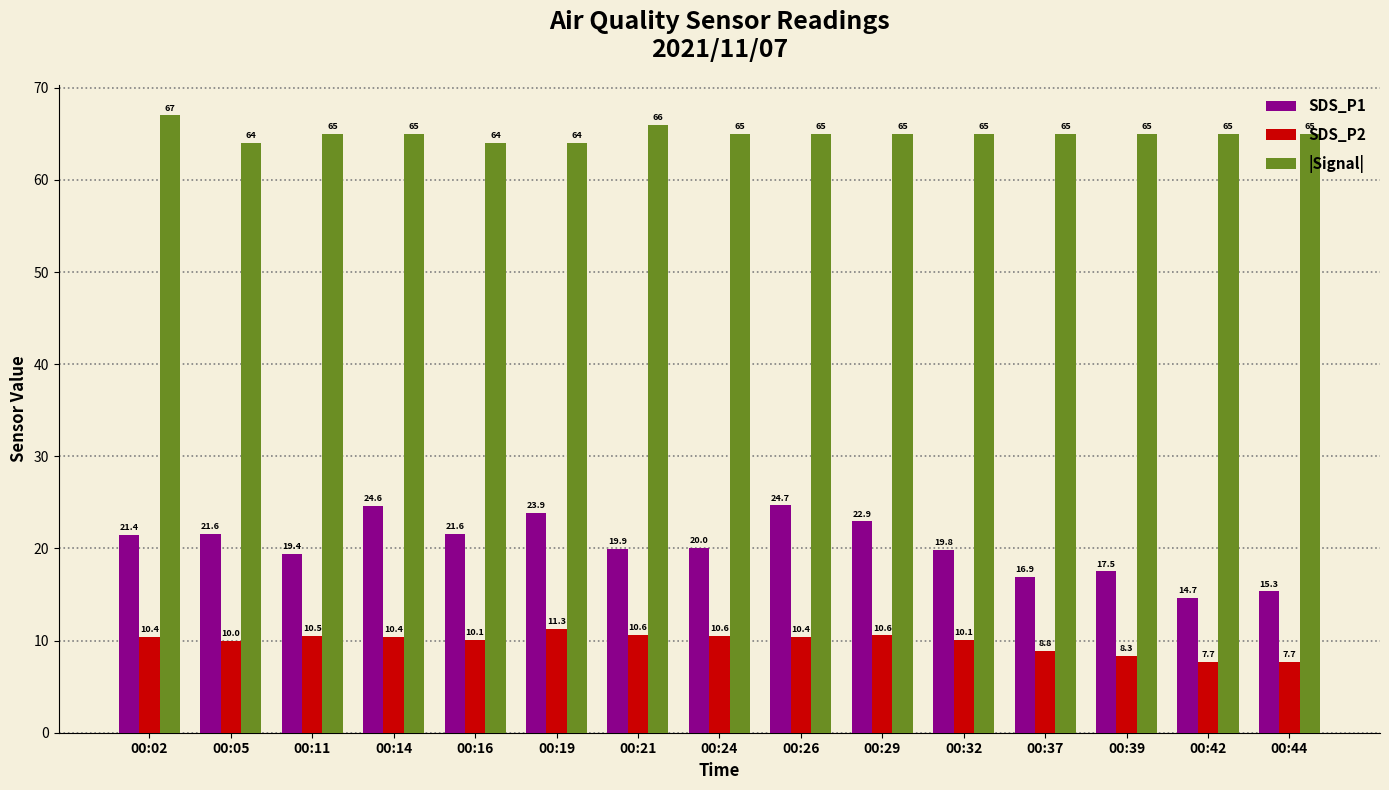

What is the average value of the |Signal| series?

65.0